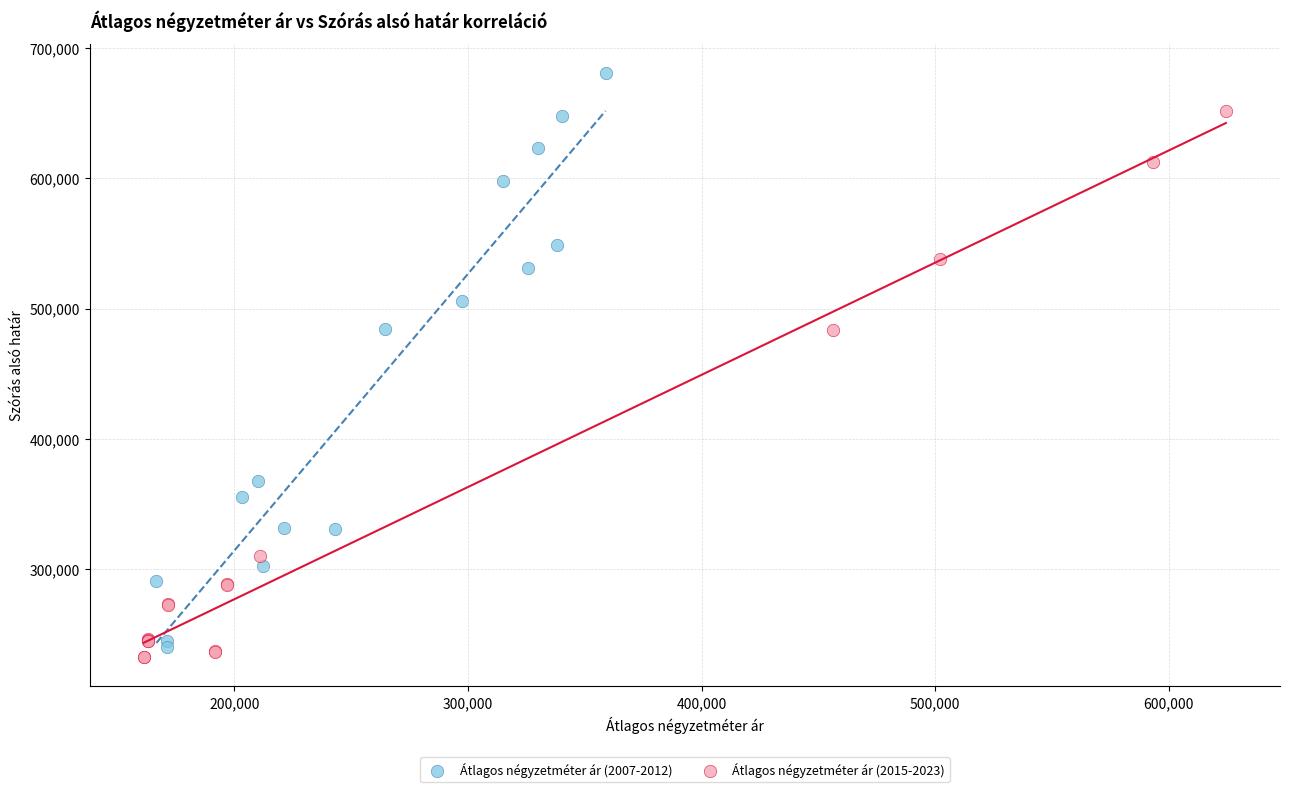

Which series has the largest Y range (max minus min)?

Átlagos négyzetméter ár (2007-2012)